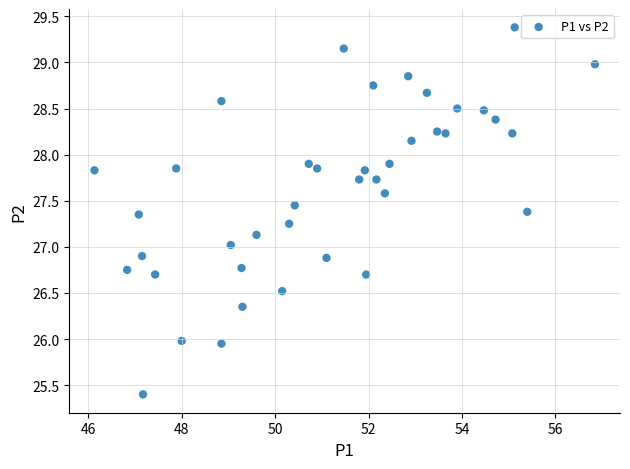

What is the range of X values (max minus min)?

10.7